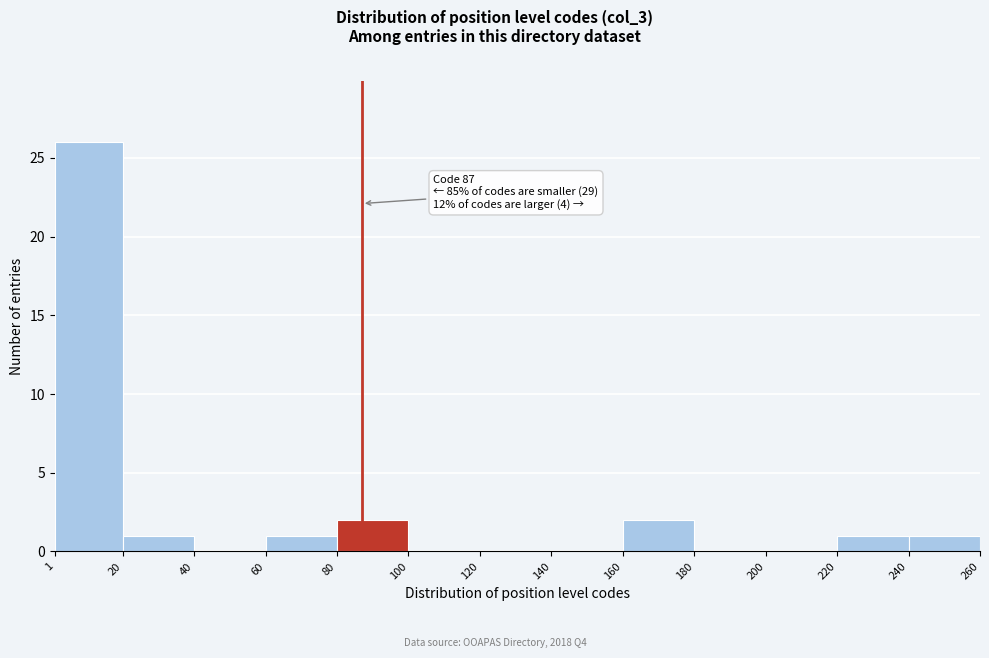

Which range on the x-axis has the tallest bar?

1 to 20